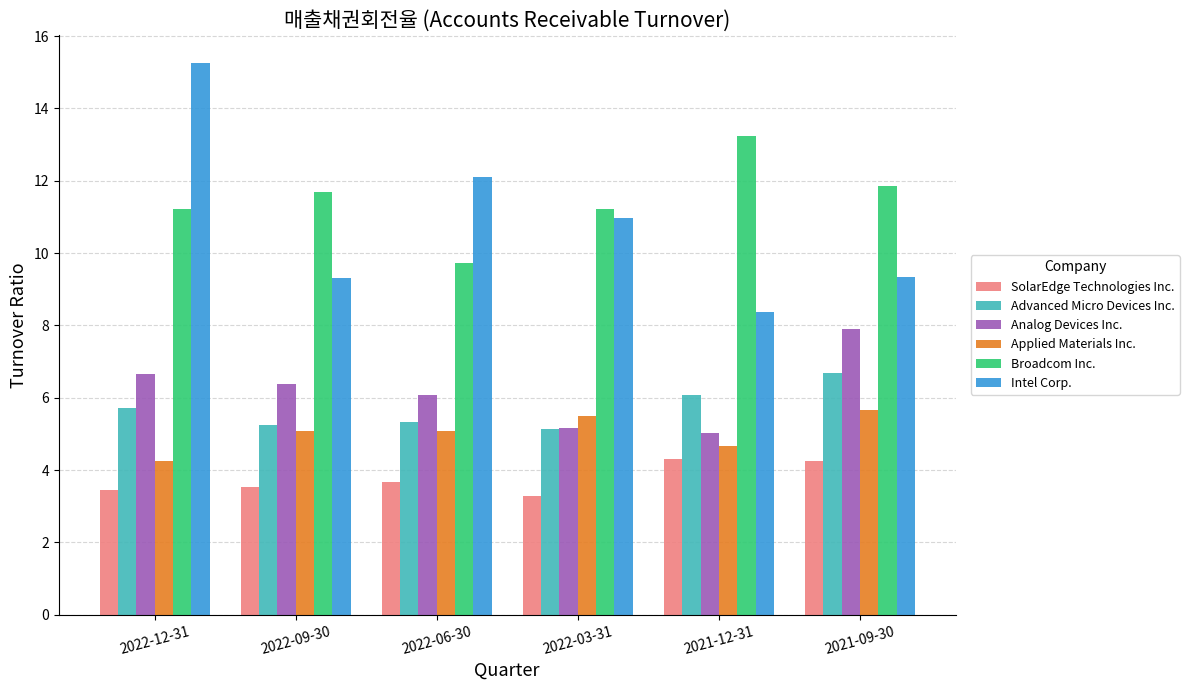

Which series has the largest range (max minus min)?

Intel Corp.